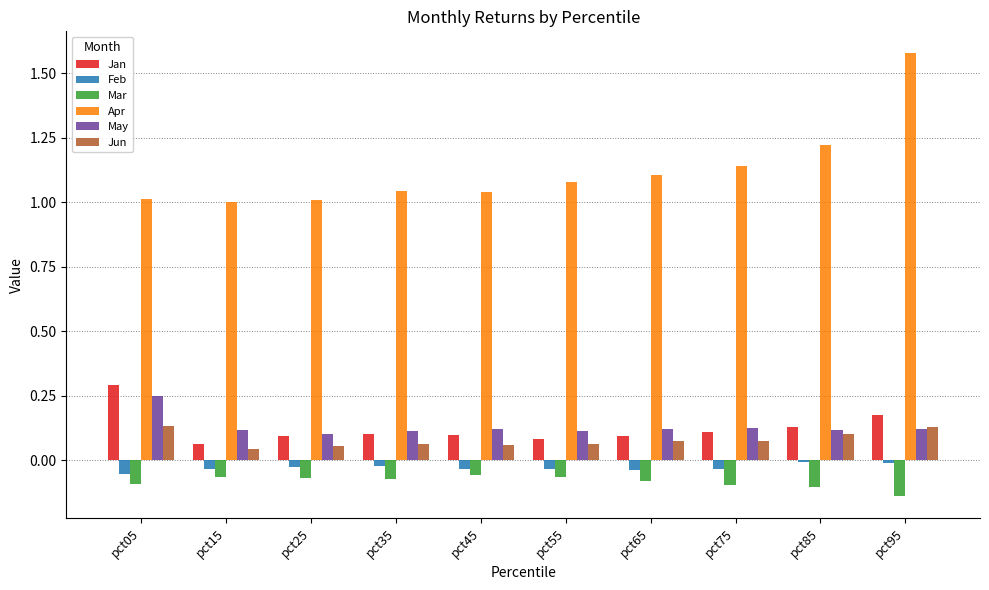

The Apr series shows 1.6 at pct15. True or false?

False